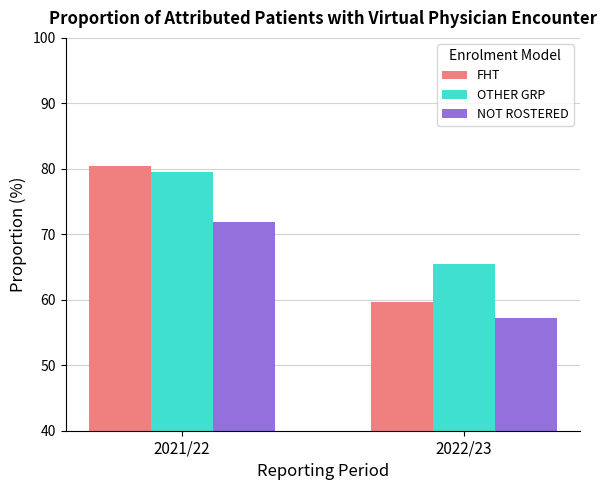

What position from the left is 2022/23?

2